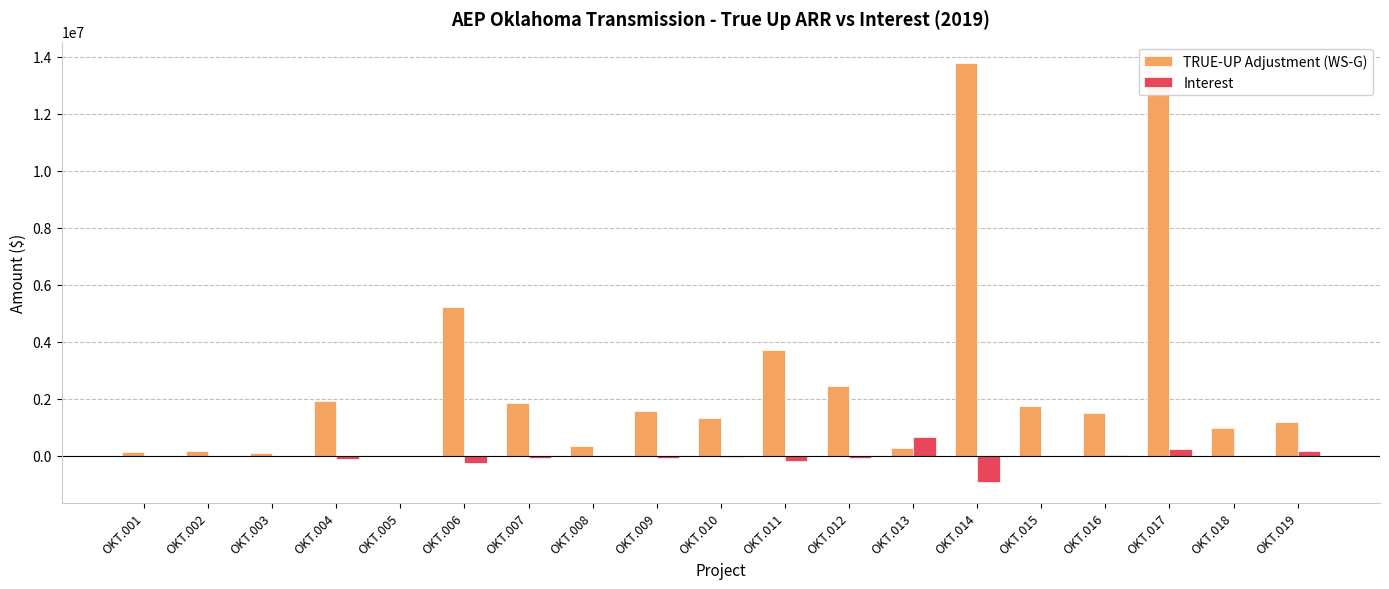

The value of TRUE-UP Adjustment (WS-G) at OKT.012 is 2444202.6. True or false?

True